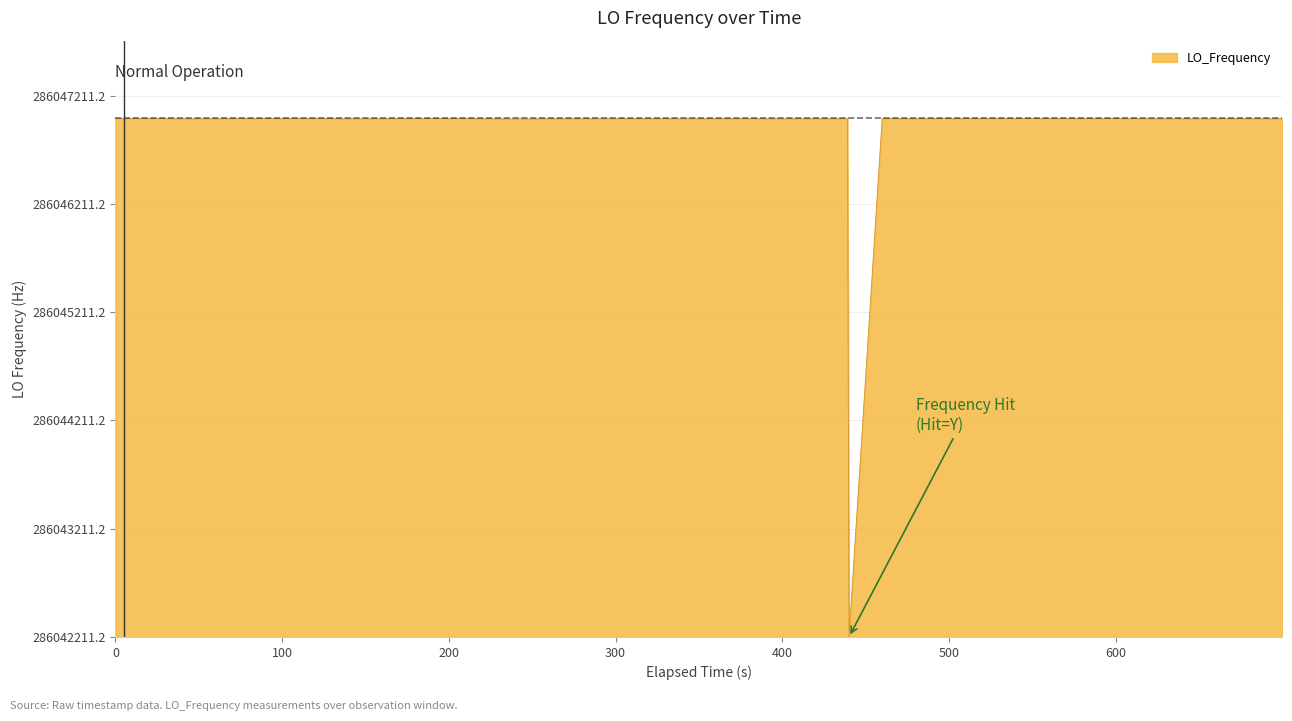

Is this an area chart (filled region under the line)?

Yes